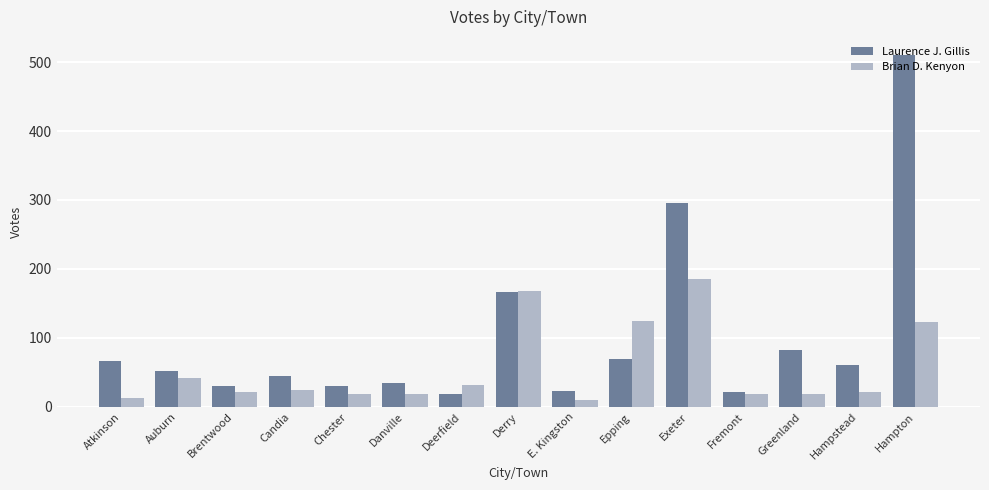

What is the label of the 9th bar from the left?

E. Kingston